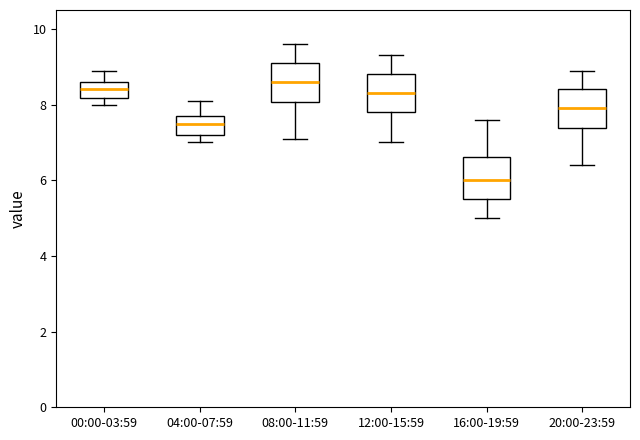

Where is the lower edge of the box for 12:00-15:59 on the y-axis? The values are not printed on the chart, so give them approximately, as read against the axis.

7.8